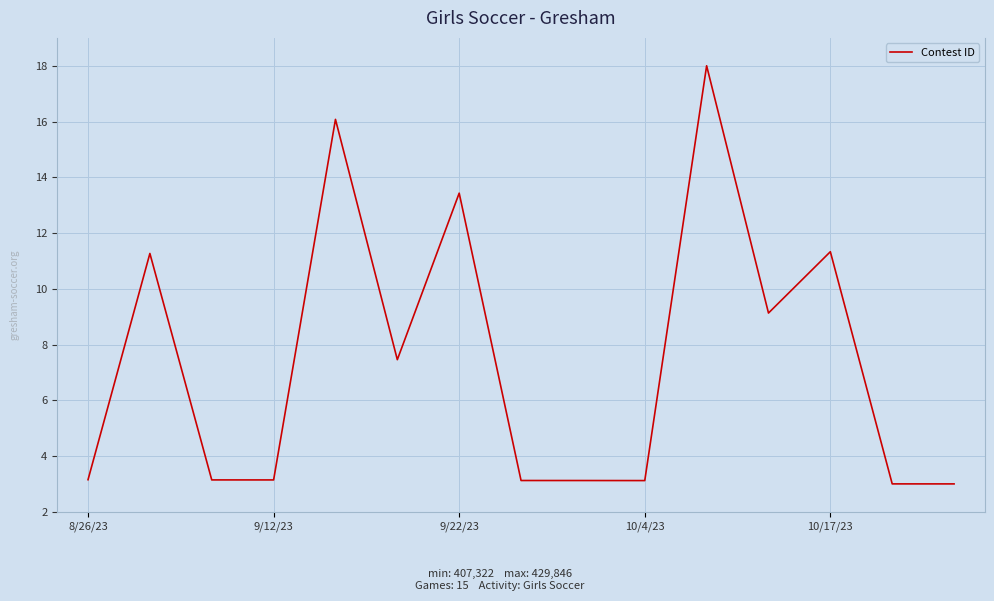

What is the greatest value displayed?

18.0